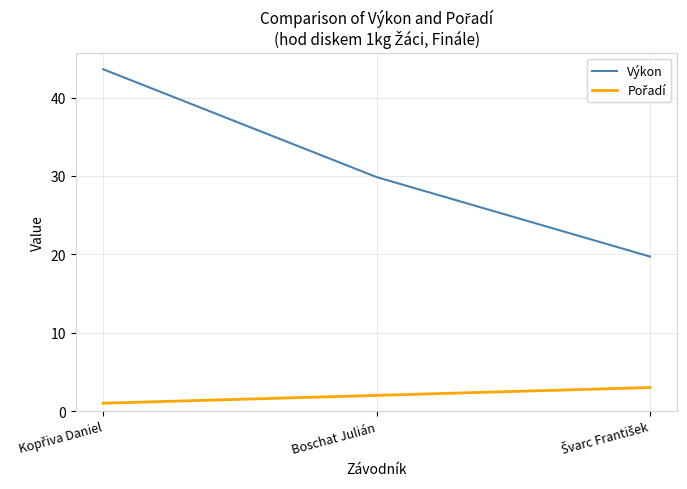

The value of Výkon at Boschat Julián is 14.6. True or false?

False